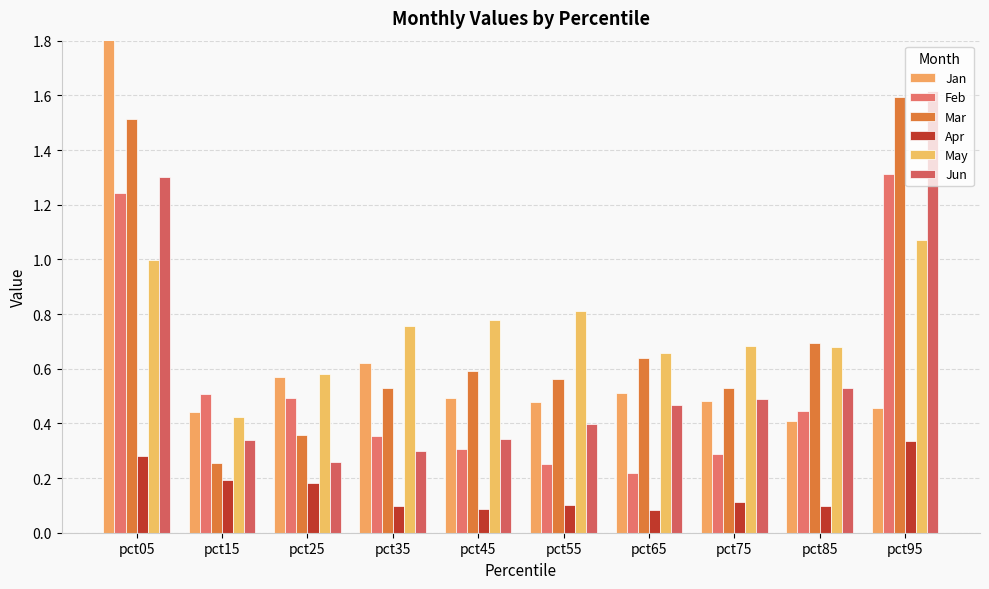

Which series changed the most between pct75 and pct85?

Mar